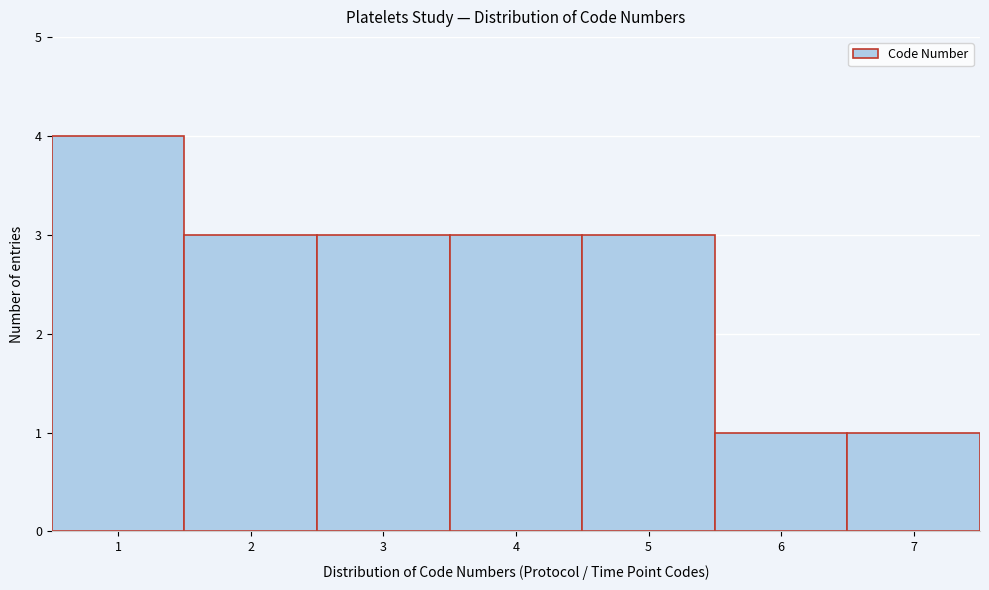

Reading left to right, transcribe this chart: for each bar, give the range it covers on the x-axis and its height. The values are not printed on the chart, so give them approximately, as read against the axis.

0.5 to 1.5: 4
1.5 to 2.5: 3
2.5 to 3.5: 3
3.5 to 4.5: 3
4.5 to 5.5: 3
5.5 to 6.5: 1
6.5 to 7.5: 1